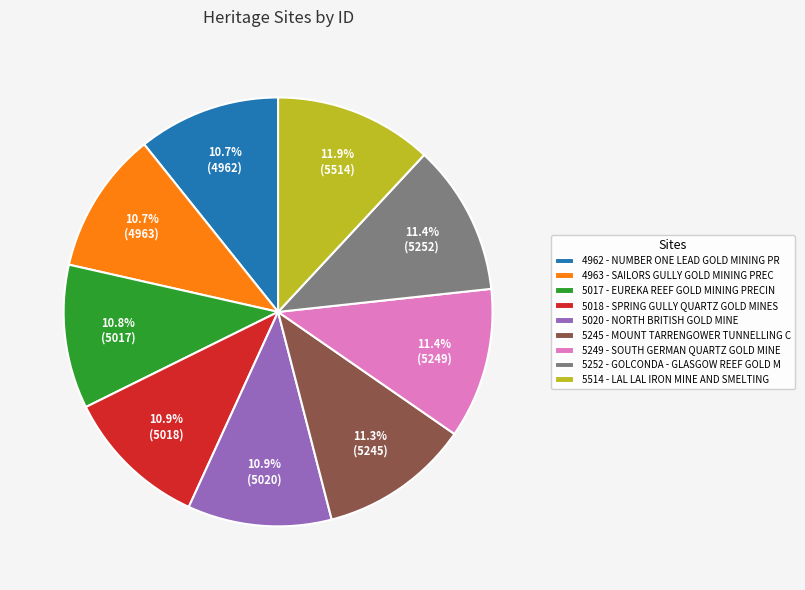

Is 5017 - EUREKA REEF GOLD MINING PRECIN the majority of the pie?

No